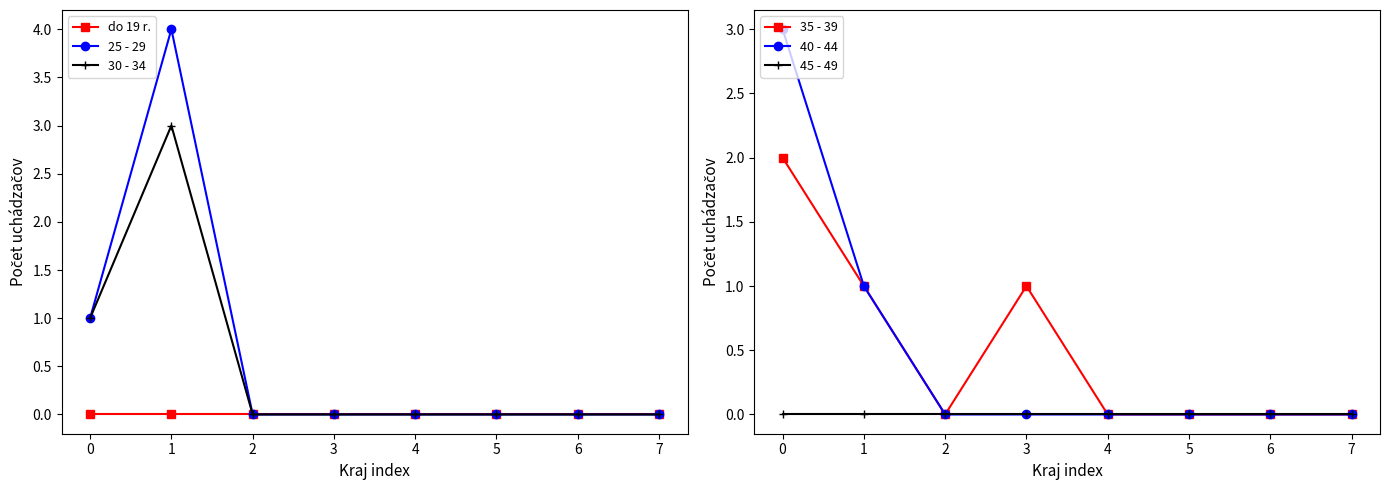

Where is the first local maximum for 30 - 34?

1